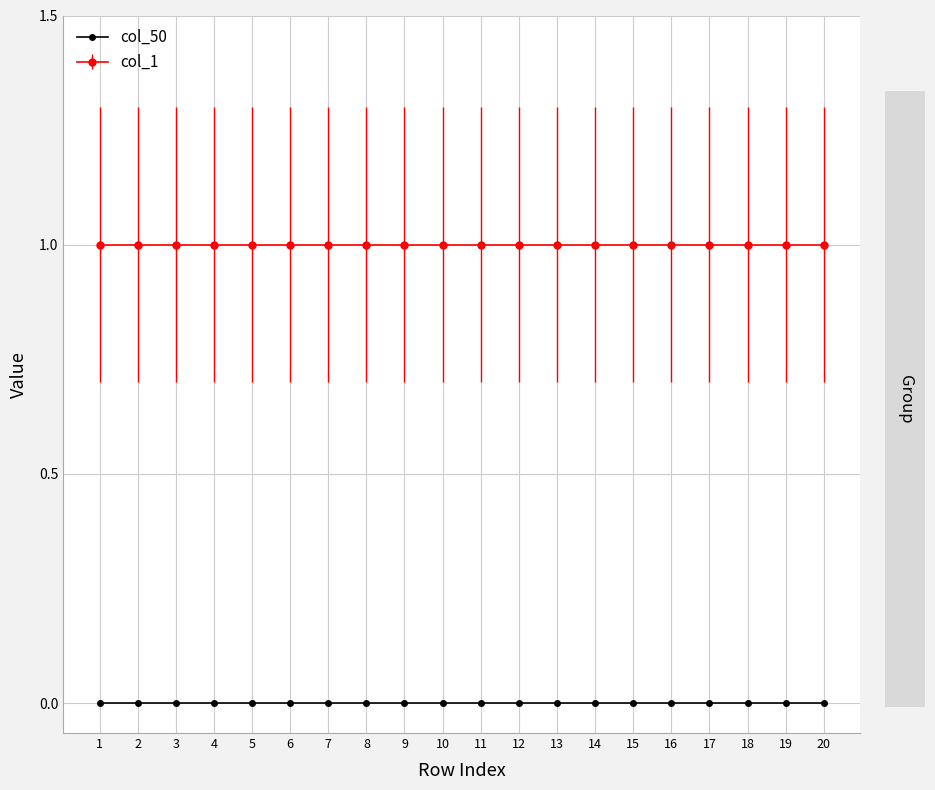

What is the maximum value shown in the chart?

1